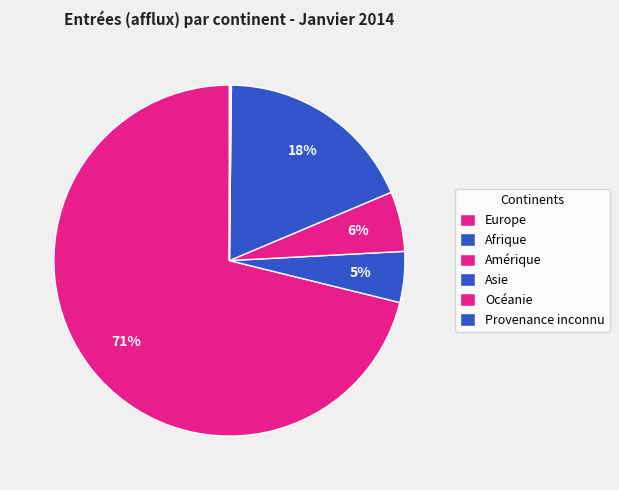

How many slices are in this pie chart?

6